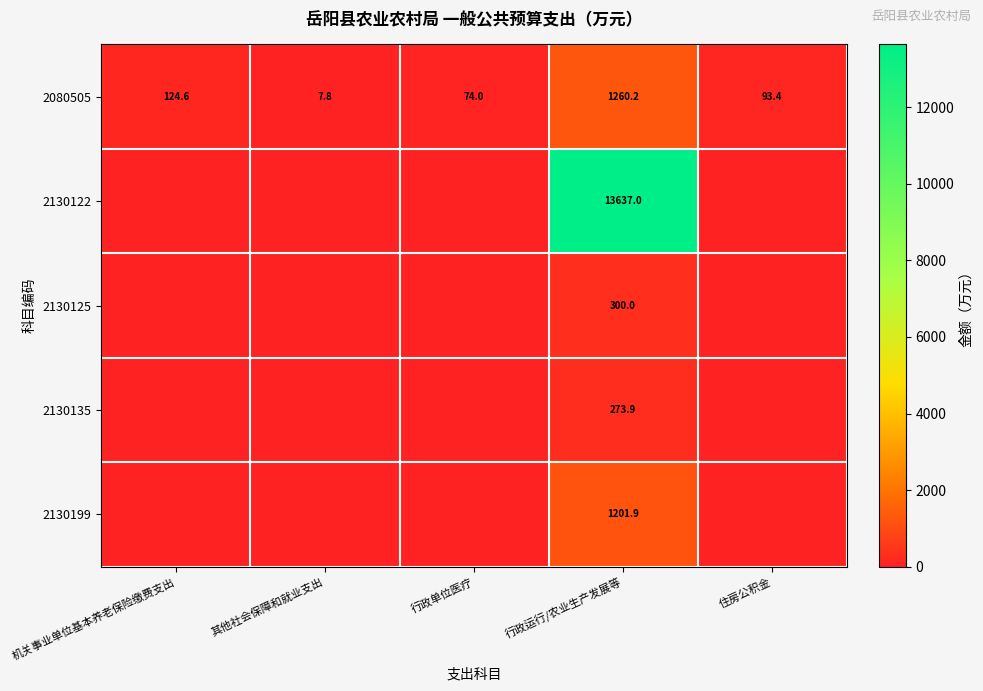

What is the approximate value of 2080505 at 其他社会保障和就业支出?

7.8